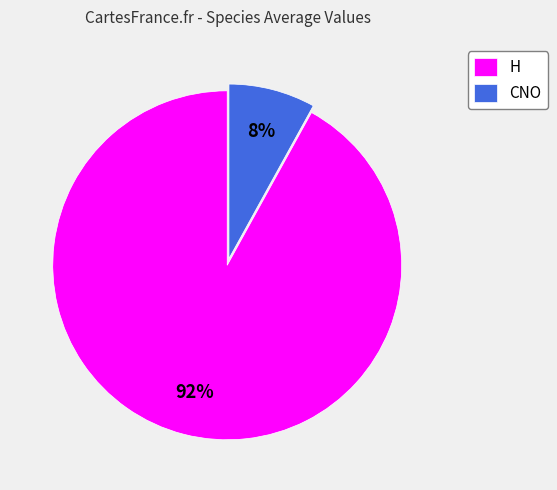

How many slices are in this pie chart?

2